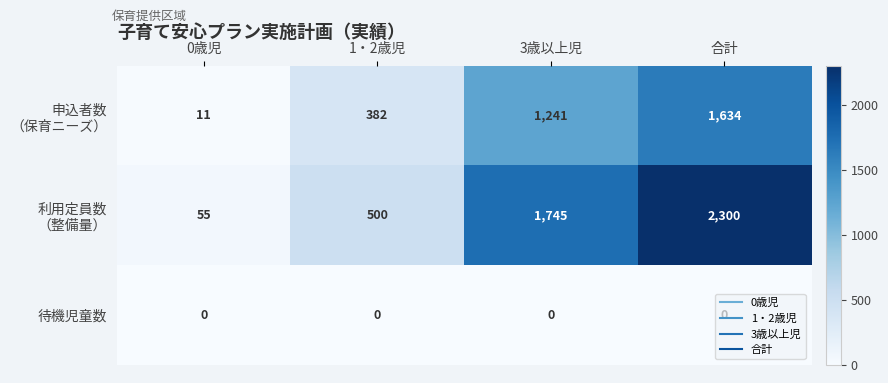

At which category is the sum across all series the highest?

合計